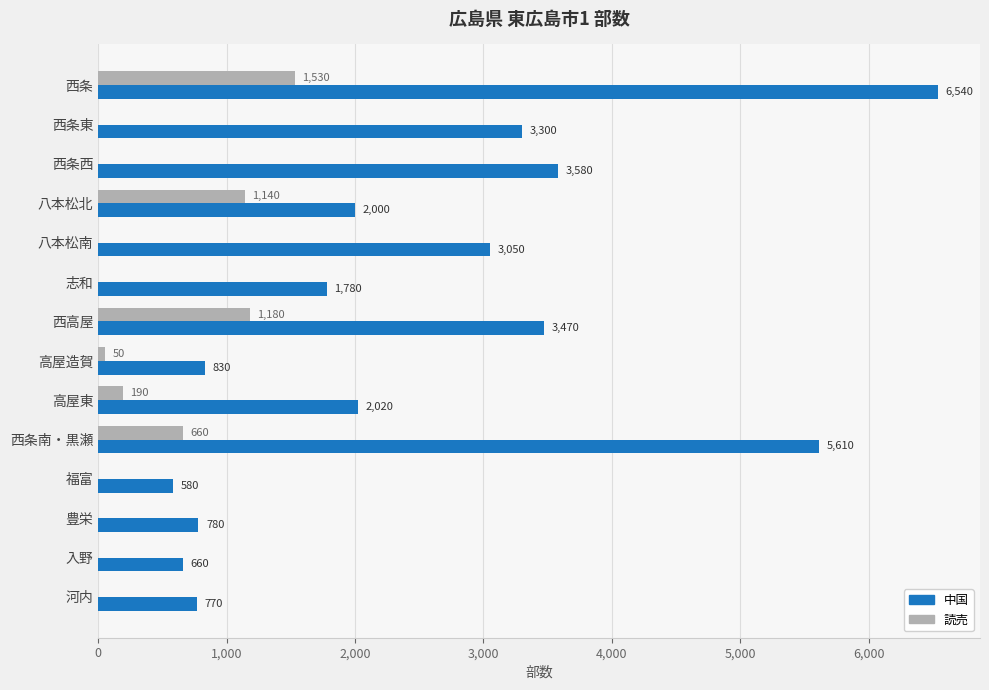

Which series has the largest total across all categories?

中国